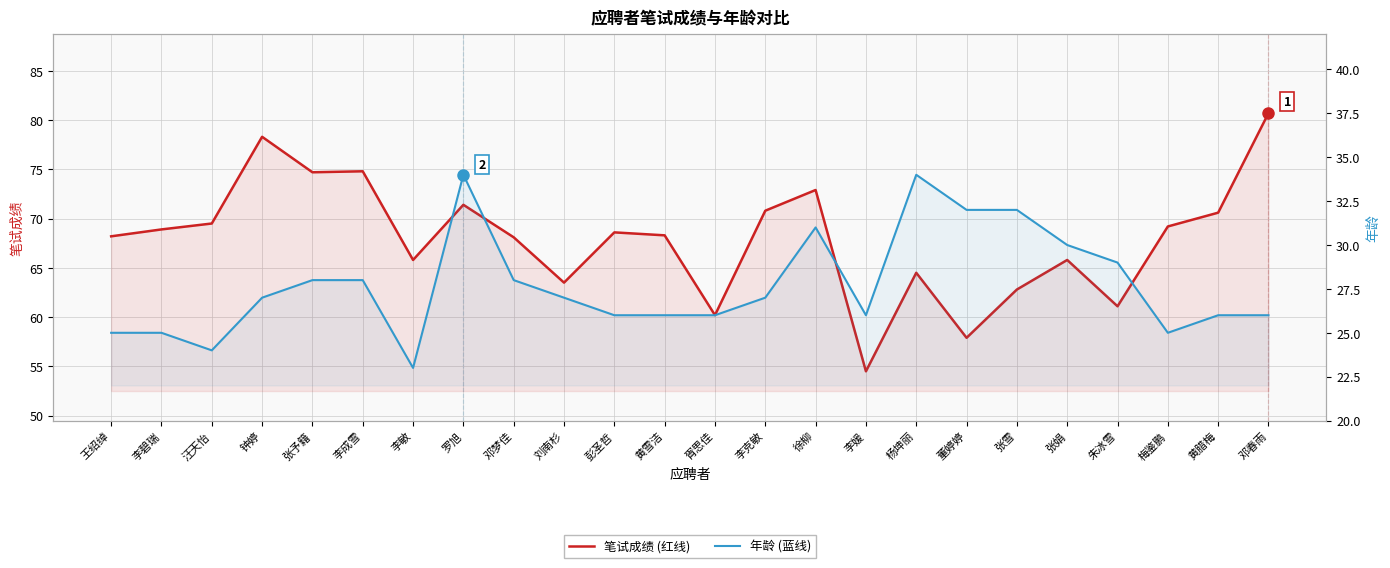

What is the total value across all series at 王绍绰?

93.2